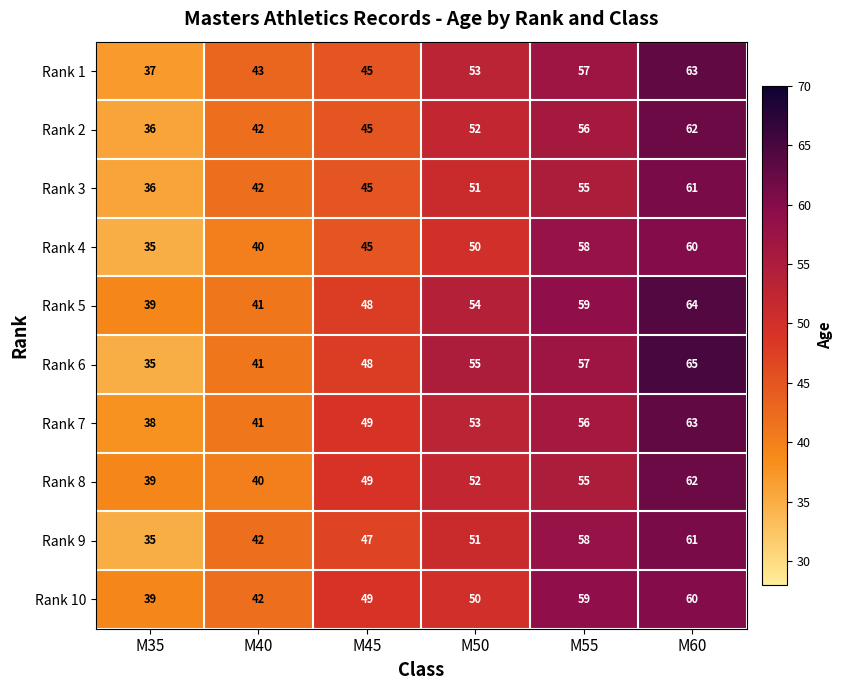

Rank the categories by Rank 10 value from highest to lowest.

M60, M55, M50, M45, M40, M35